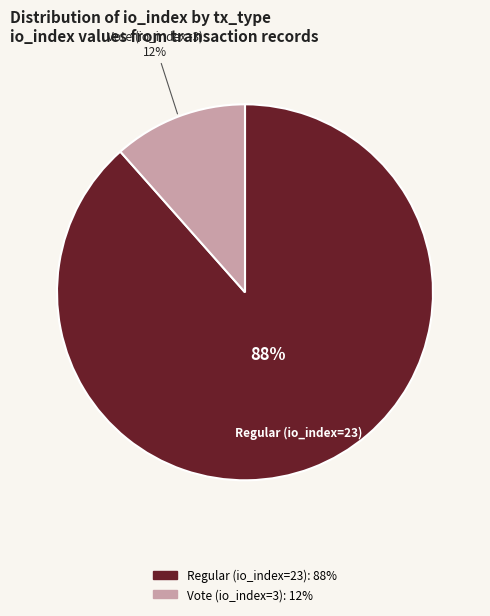

What percentage is the Regular (io_index=23) slice, to the nearest percent?

88%